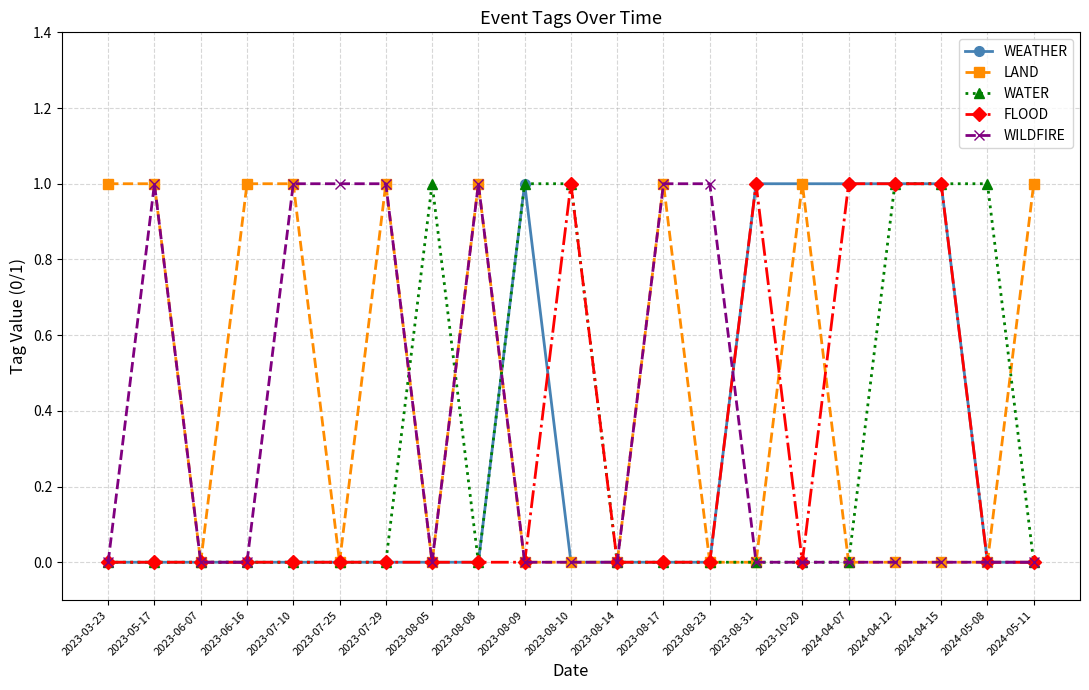

True or false: FLOOD has more than 1 points higher than both neighbors.

True